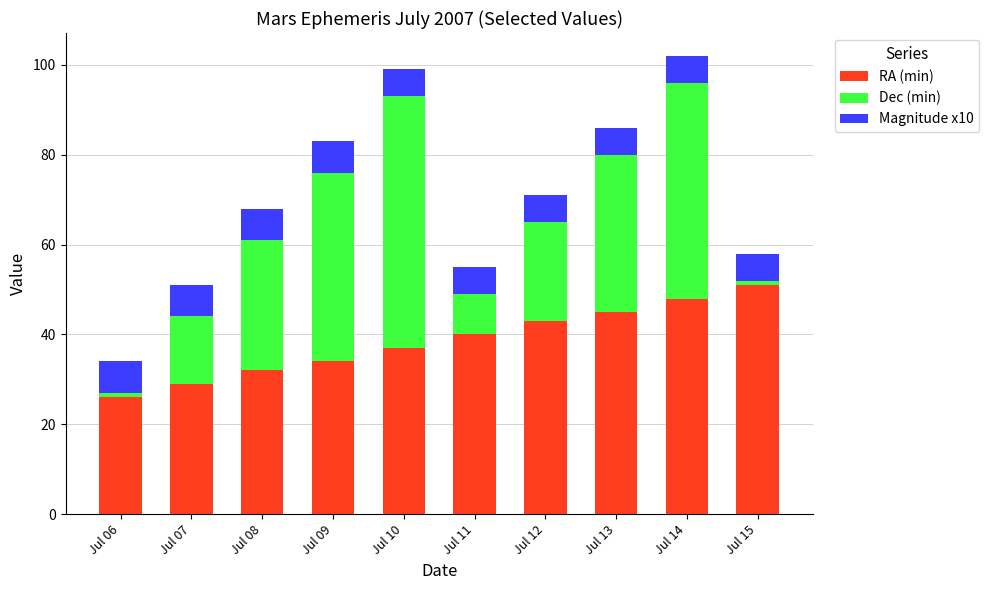

True or false: RA (min) has a value of 29 at Jul 07.

True